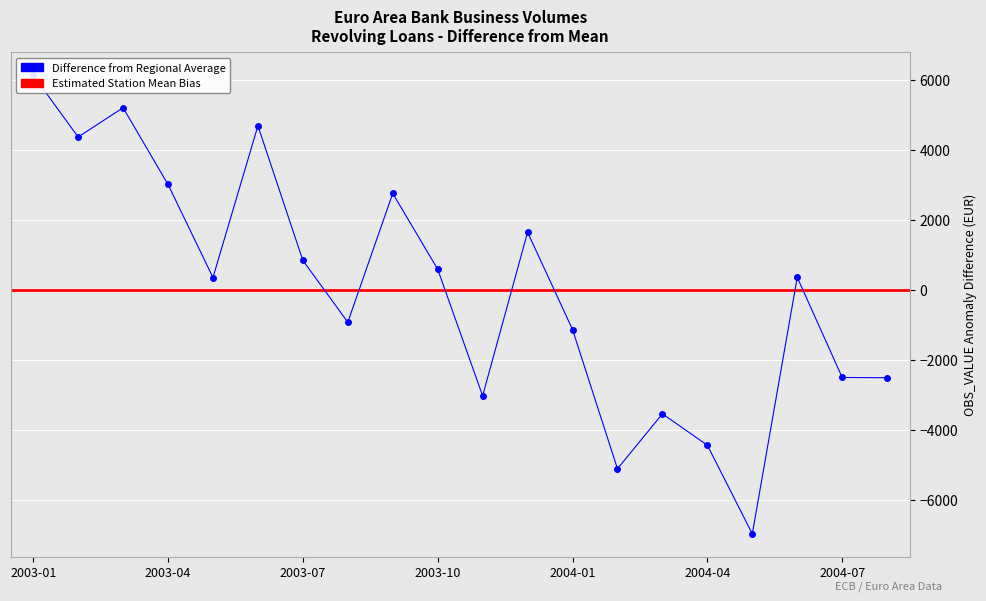

Reading left to right, what are all the values shown in this chart?

6151.7	4381.7	5220.0	3025.3	363.7	4702.7	853.7	-914.3	2768.7	600.7	-3020.3	1658.7	-1123.3	-5106.3	-3535.3	-4432.3	-6967.3	369.7	-2495.3	-2502.3